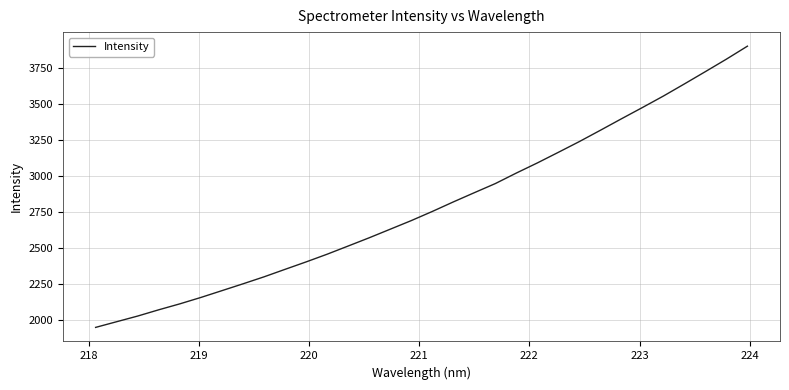

What is the difference between the maximum and minimum values?

1951.3